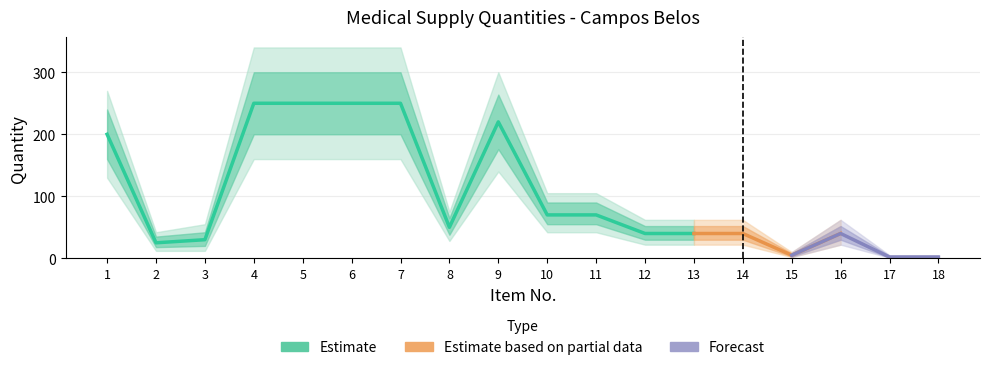

Which has a higher value, 11 or 13?

11